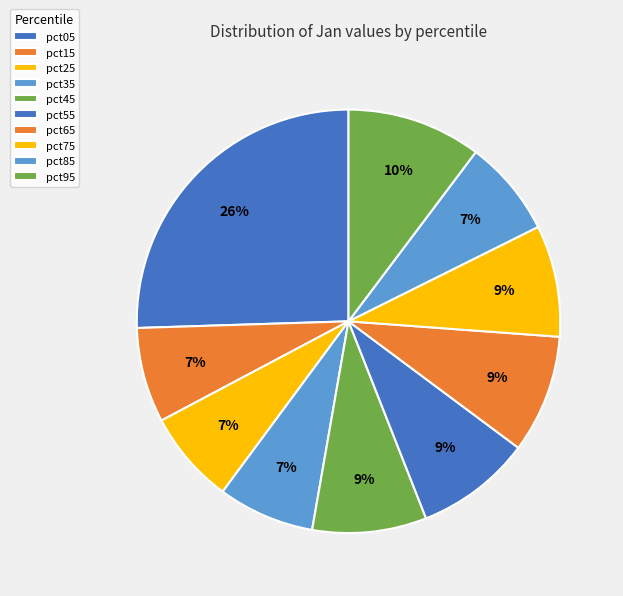

Count the number of slices in the pie.

10